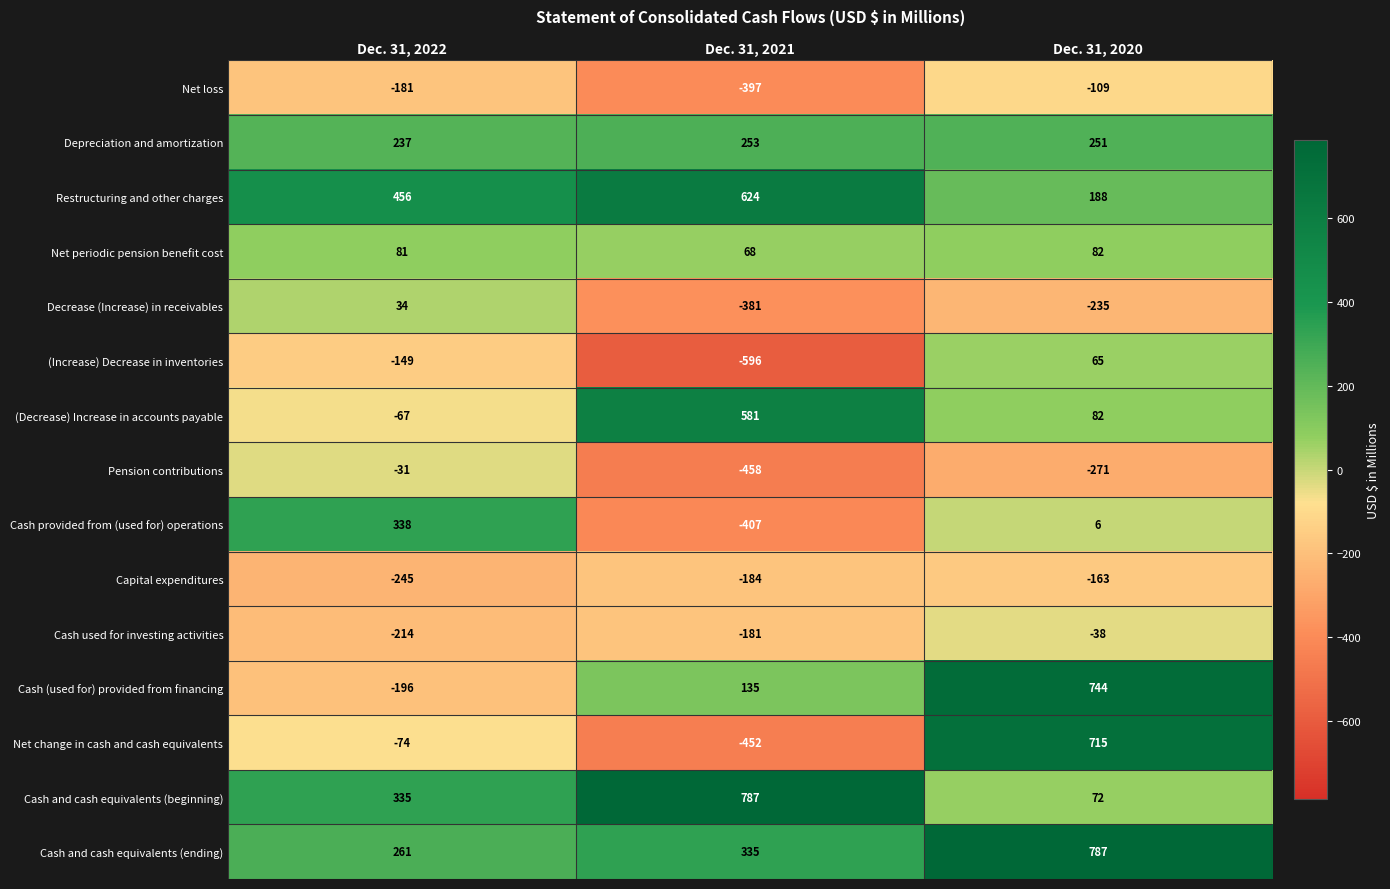

How many series are shown in this chart?

15